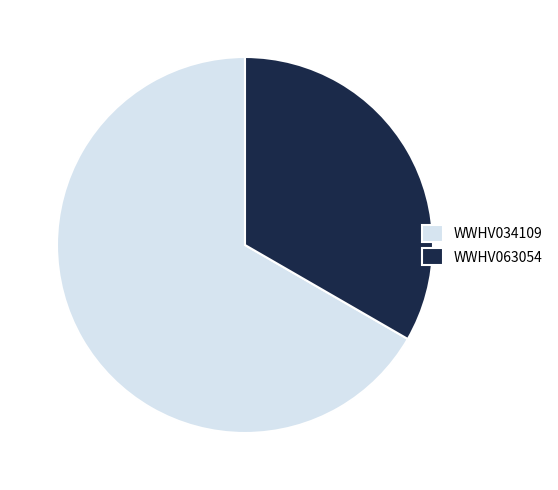

Which has a higher value, WWHV063054 or WWHV034109?

WWHV034109